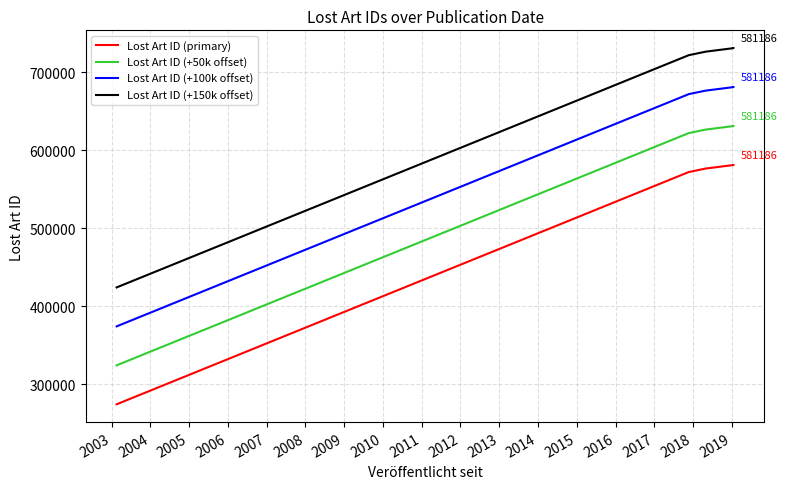

True or false: Lost Art ID (+150k offset) has a value of 181765 at 2006.

False